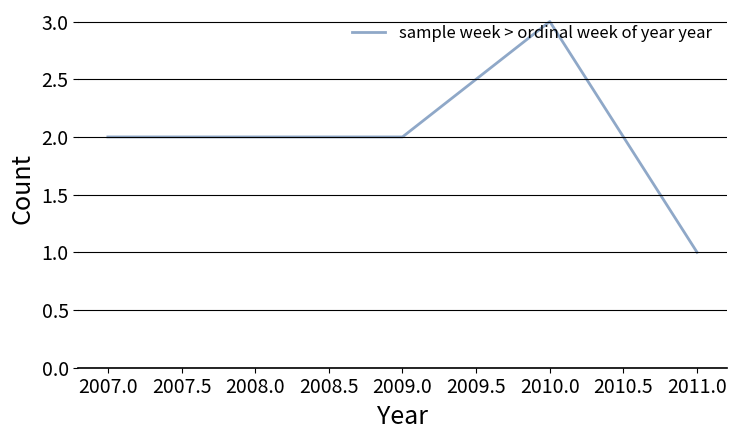

The chart shows a value of 3 at 2007.0. True or false?

False